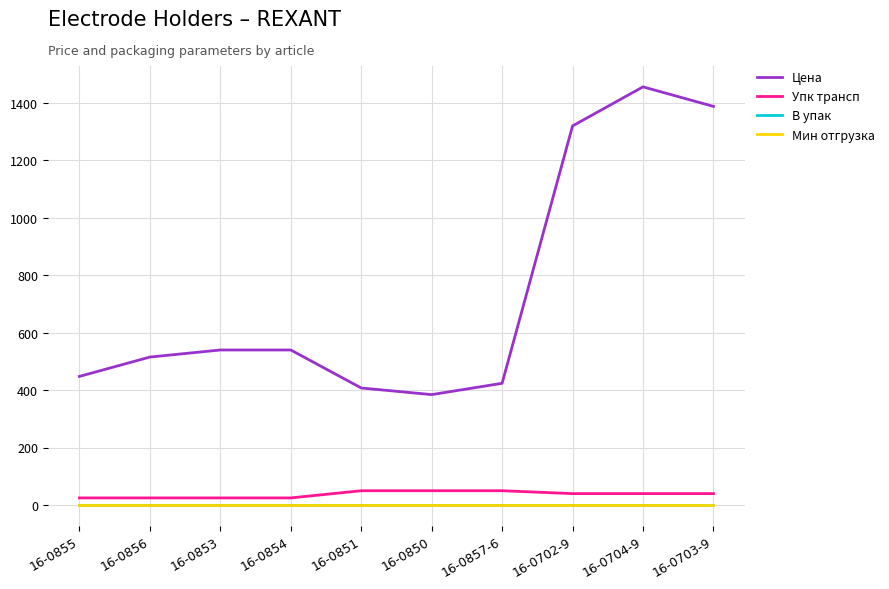

True or false: В упак has more than 1 points higher than both neighbors.

False